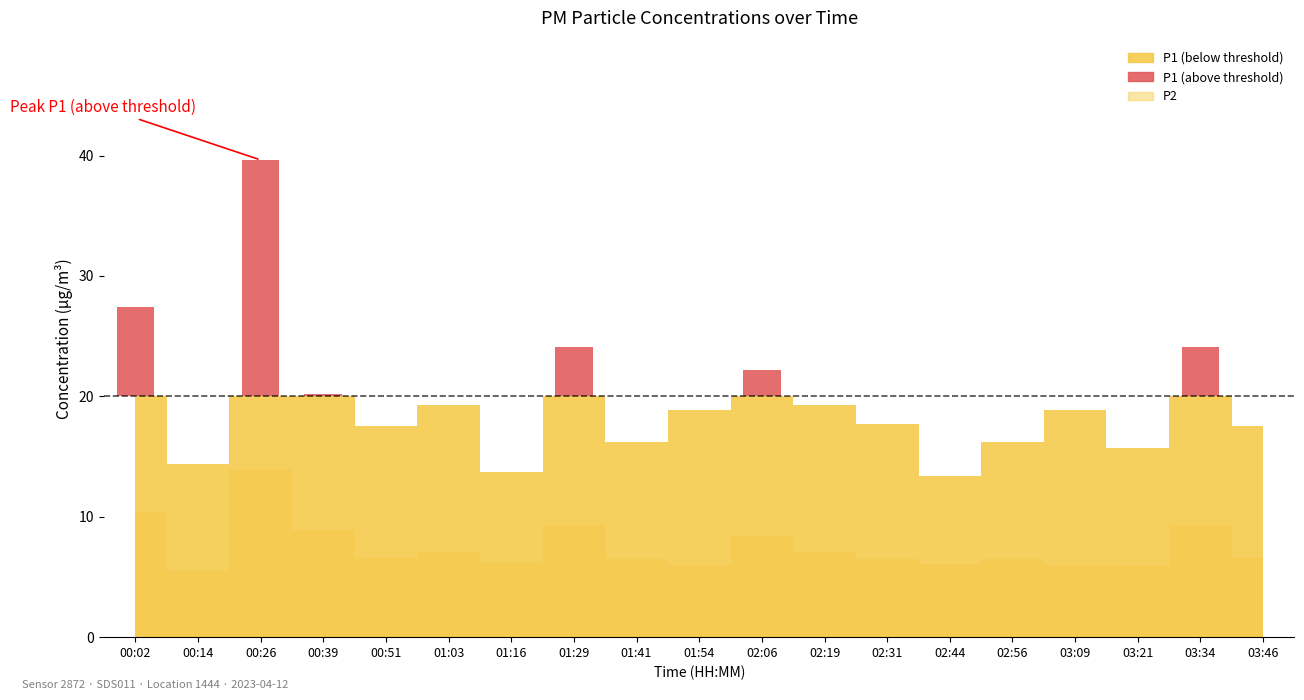

What is the difference between the P1 values at 00:39 and 01:29?

3.9